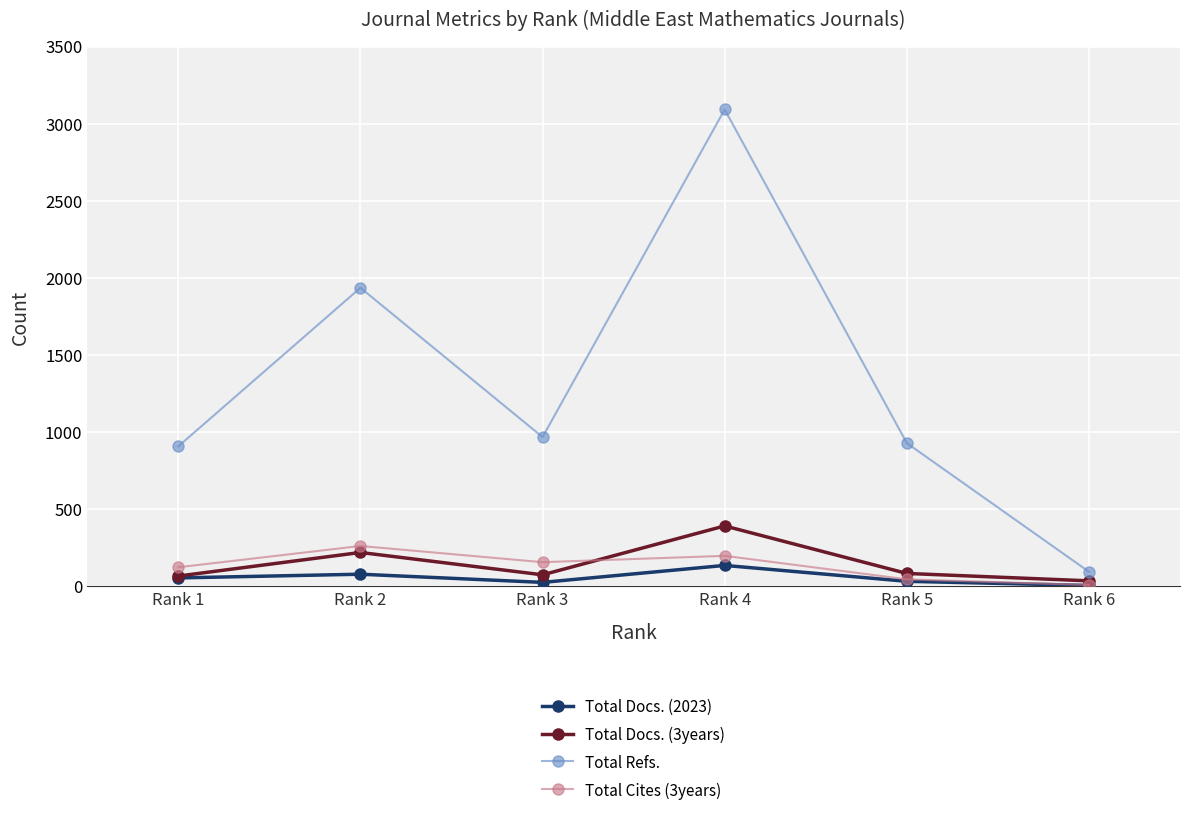

What is the value of the Total Cites (3years) point at the 4th from the left?

198